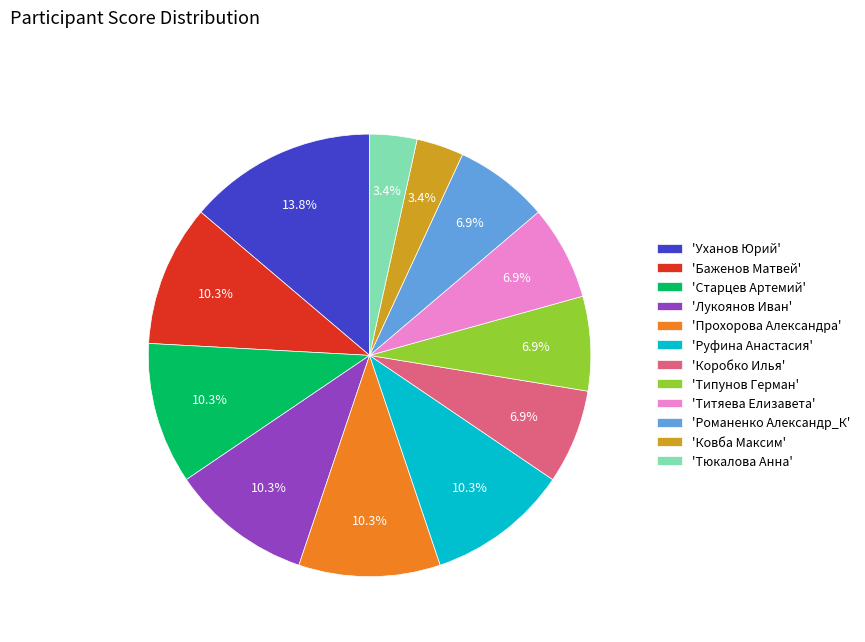

What is the largest slice in the pie chart?

'Уханов Юрий'